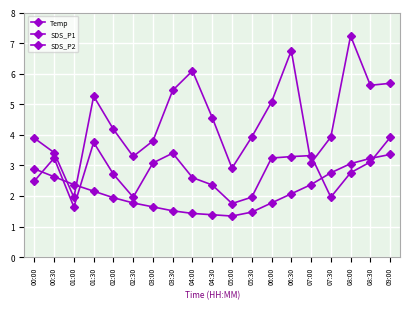

Reading left to right, transcribe all the data shown in this chart.

Temp: 2.9	2.6	2.4	2.2	1.9	1.8	1.6	1.5	1.4	1.4	1.3	1.5	1.8	2.1	2.4	2.8	3.1	3.2	3.4
SDS_P1: 3.9	3.4	2.0	5.3	4.2	3.3	3.8	5.5	6.1	4.6	2.9	3.9	5.1	6.8	3.1	3.9	7.2	5.6	5.7
SDS_P2: 2.5	3.2	1.6	3.8	2.7	2.0	3.1	3.4	2.6	2.4	1.8	2.0	3.2	3.3	3.3	2.0	2.8	3.1	3.9